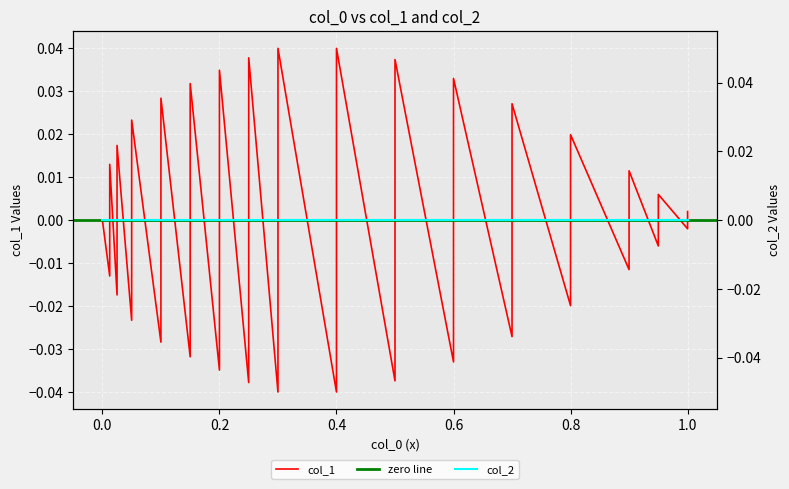

How many data points are above 0?

16